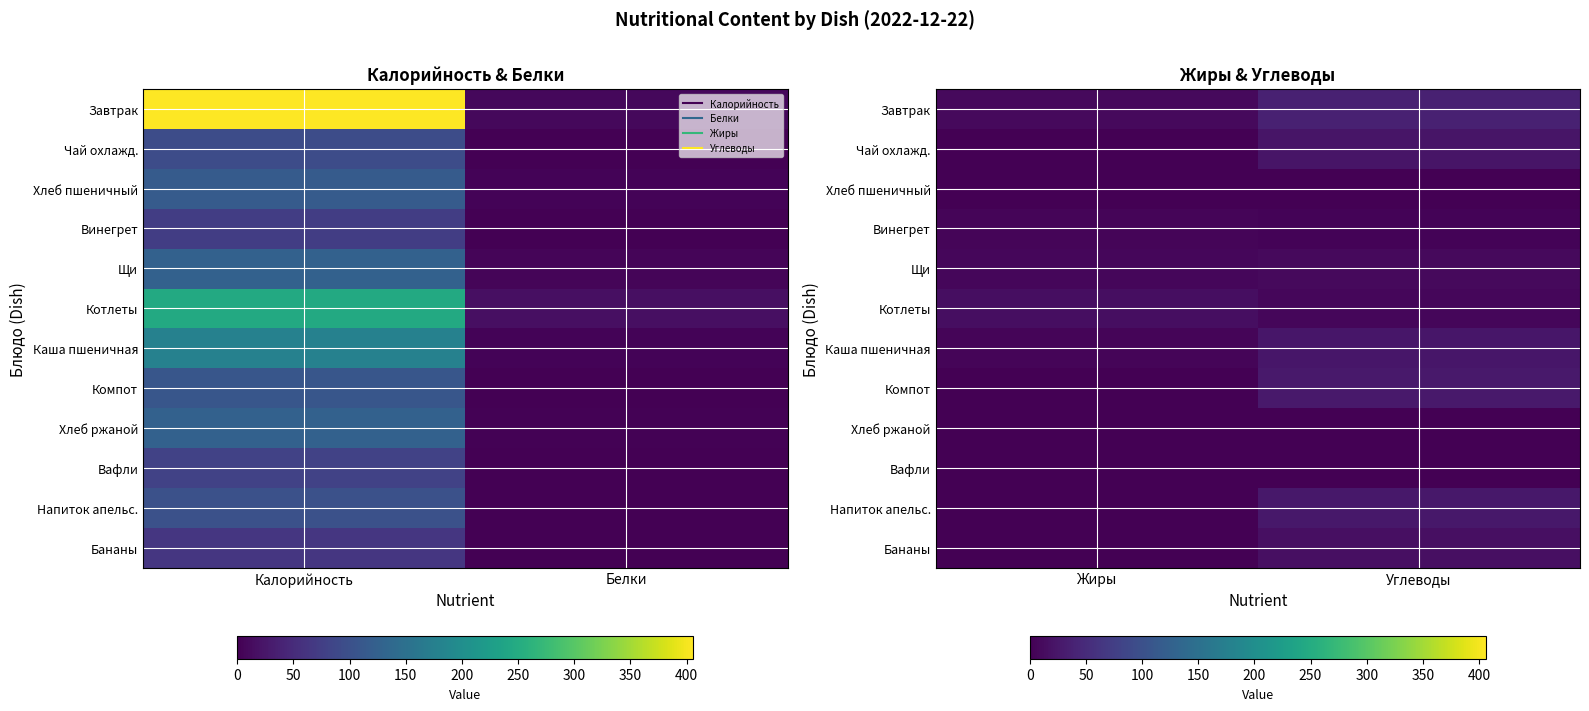

The Винегрет series shows 2.2 at Углеводы. True or false?

False